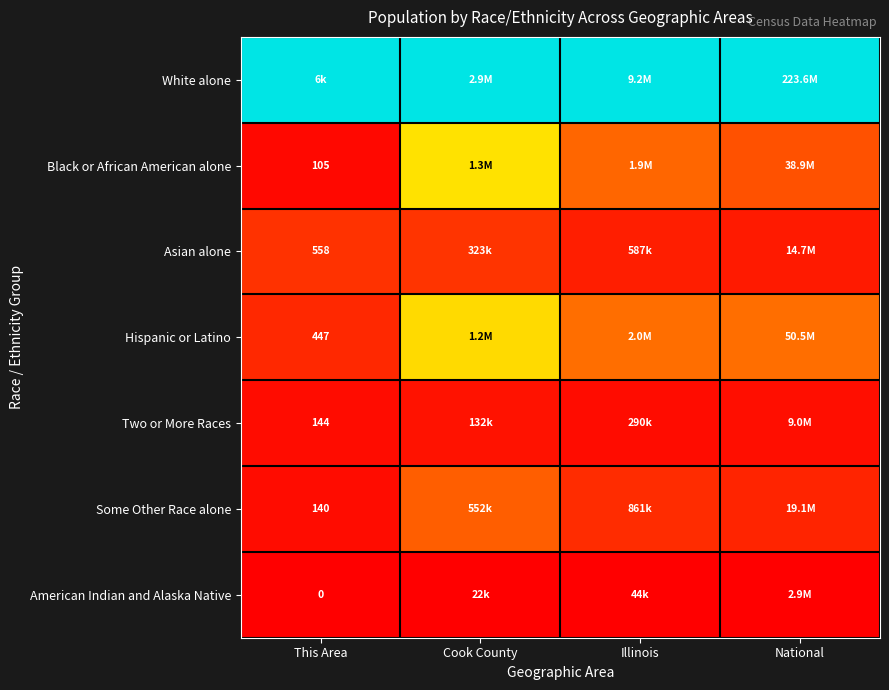

Is it true that Some Other Race alone equals 0.1 at Cook County?

False